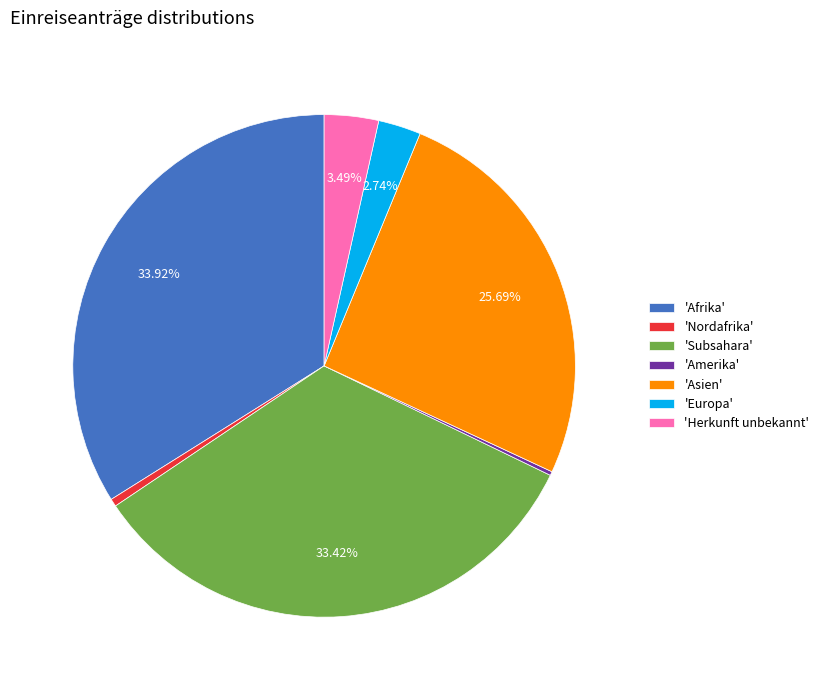

Is there a majority slice in this chart?

No